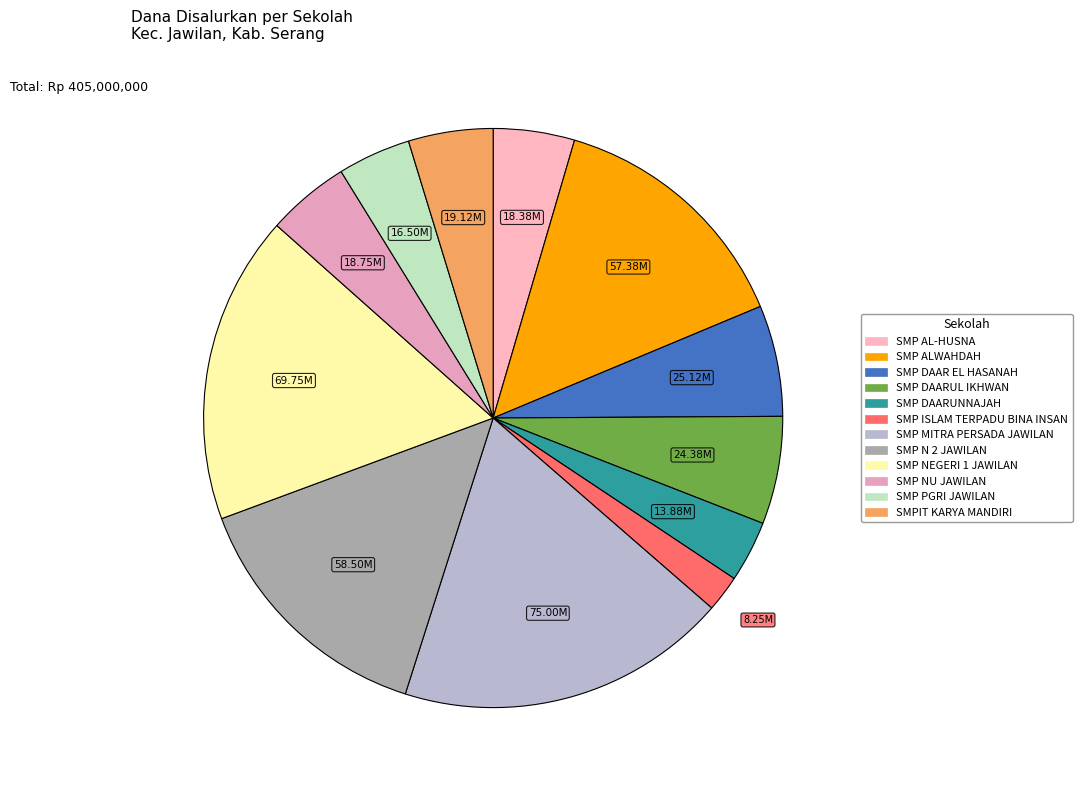

What is the change in value from SMP DAARUNNAJAH to SMPIT KARYA MANDIRI?

+5250000